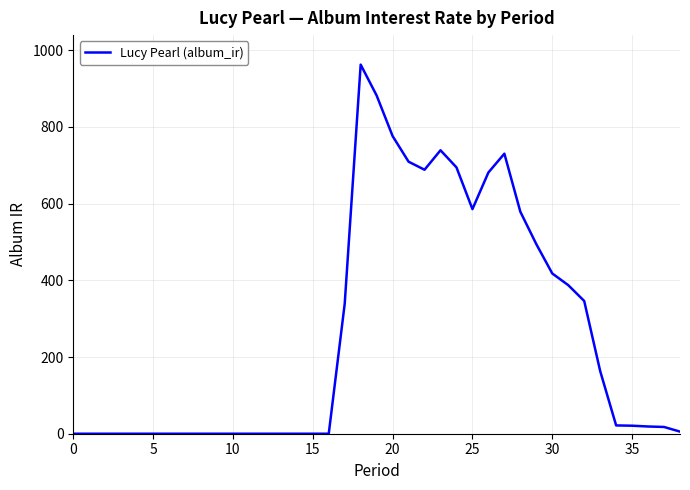

What is the greatest value displayed?

962.5